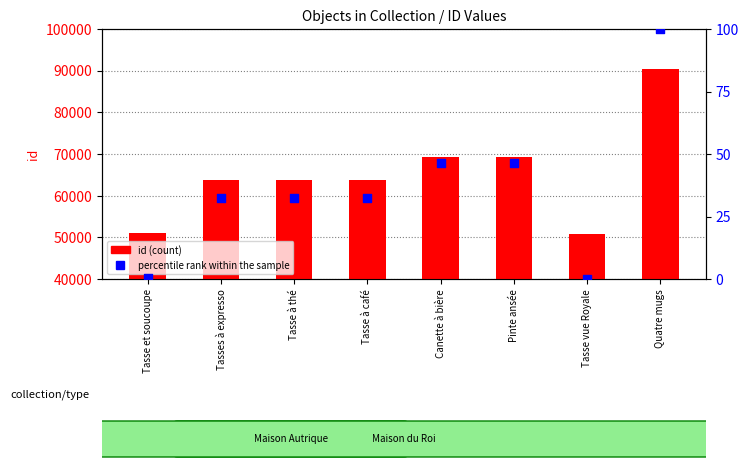

Is the value of percentile rank within the sample at Canette à bière greater than the value of id (count) at Tasse à thé?

No